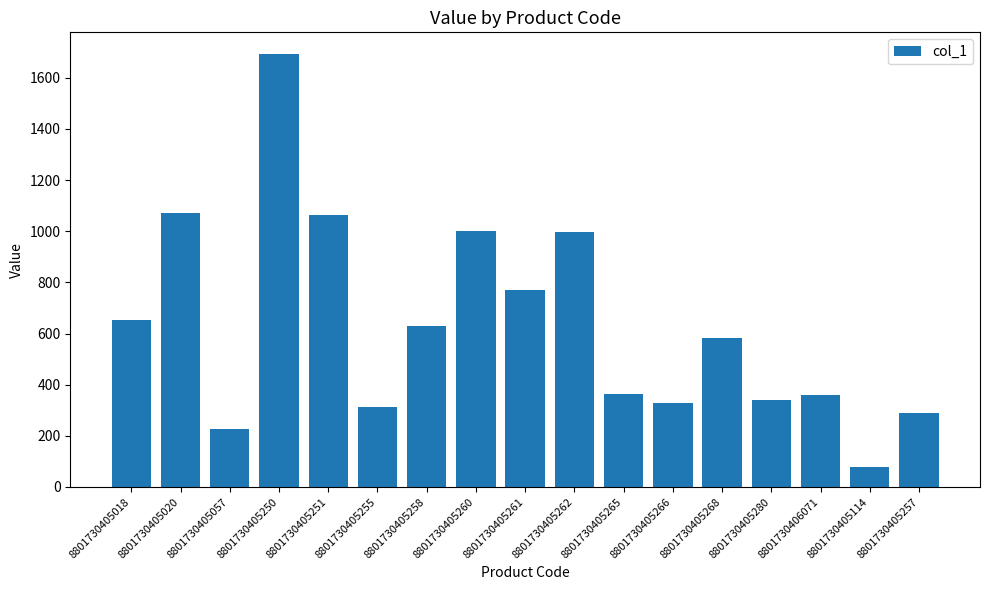

The value at 8801730405251 is 1062.0. True or false?

True